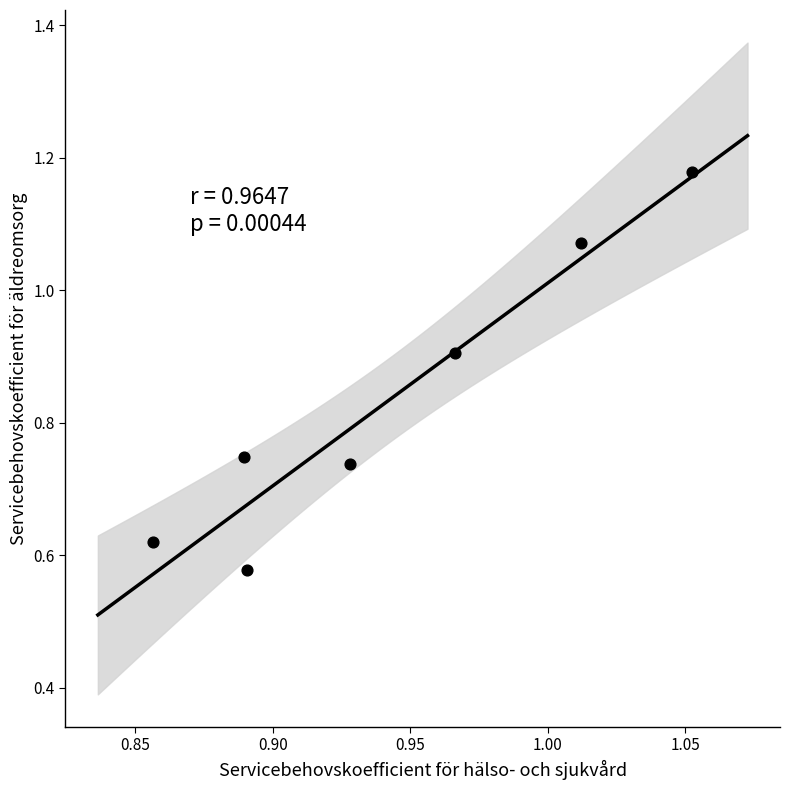

What is the average Y value?

0.8